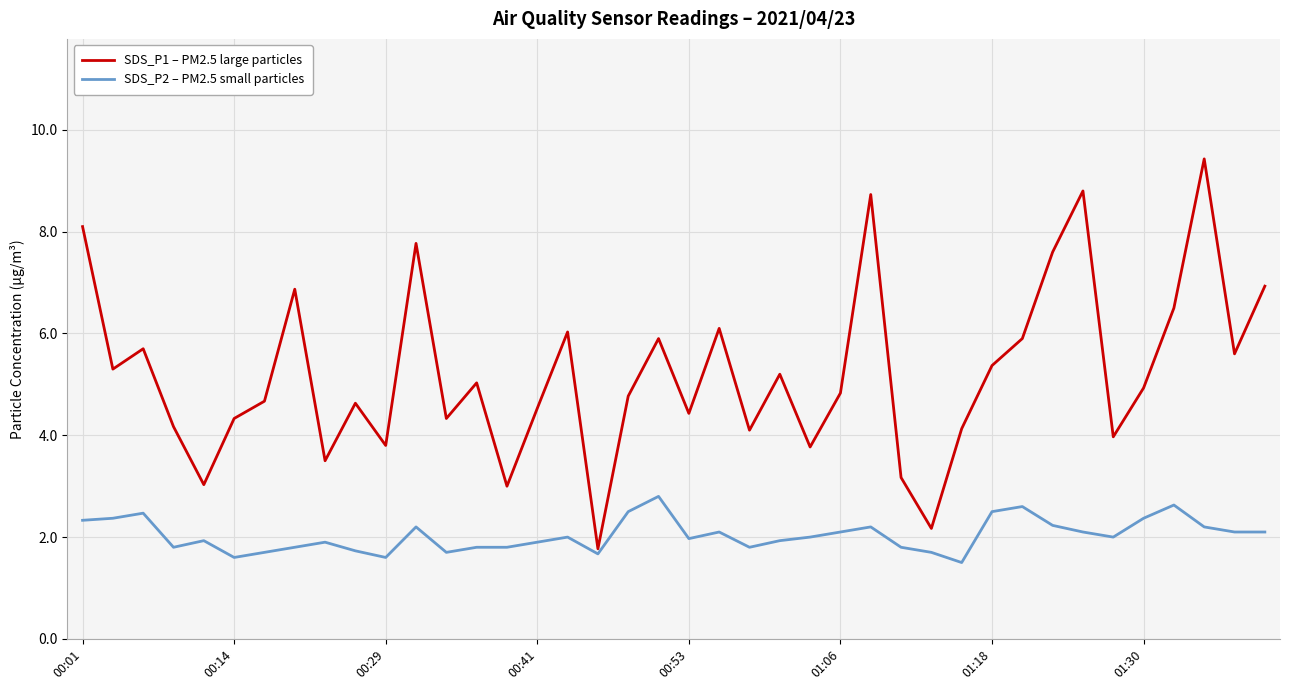

What is the average value of the SDS_P2 – PM2.5 small particles series?

2.0